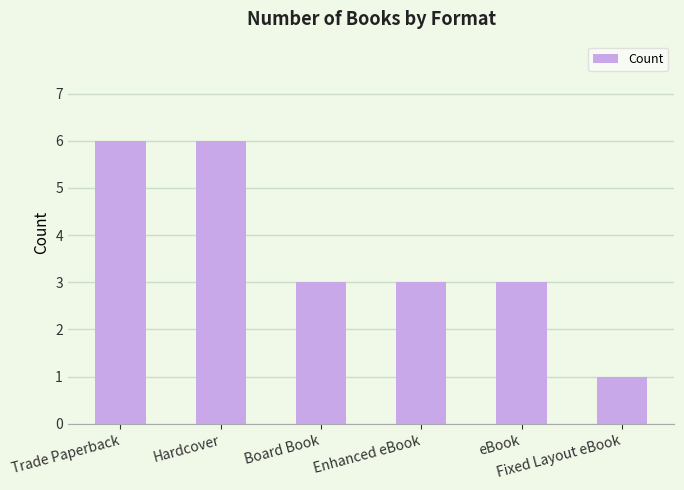

Which category has the lowest value across all series?

Fixed Layout eBook